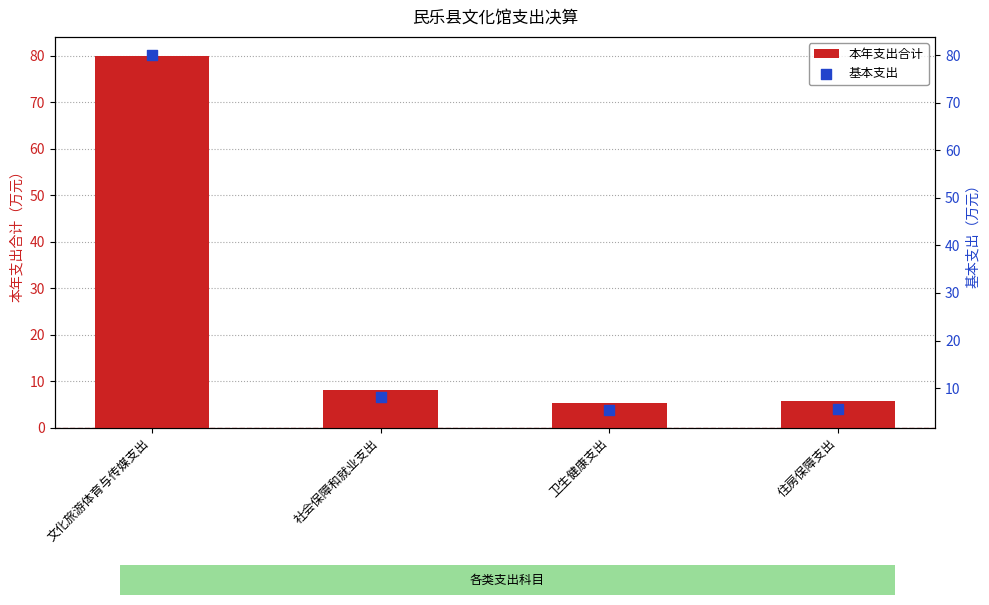

What are all the series names shown in the legend?

本年支出合计, 基本支出